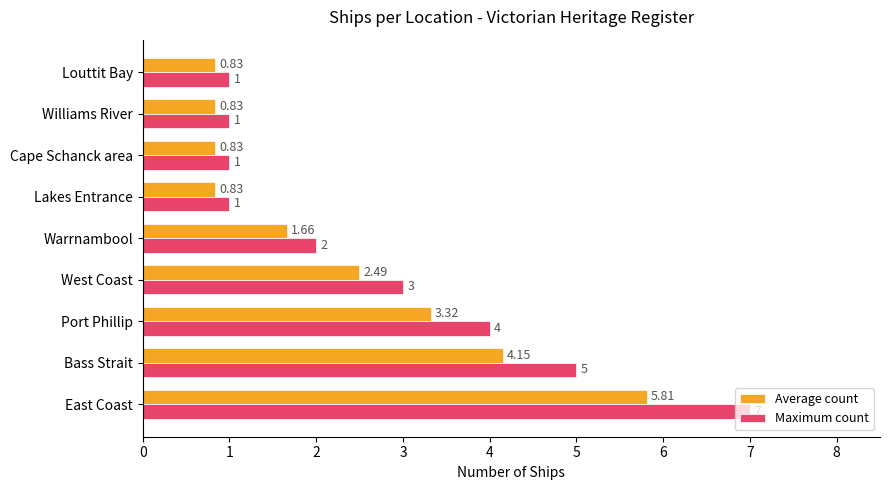

What is the average value of the Maximum count series?

2.8